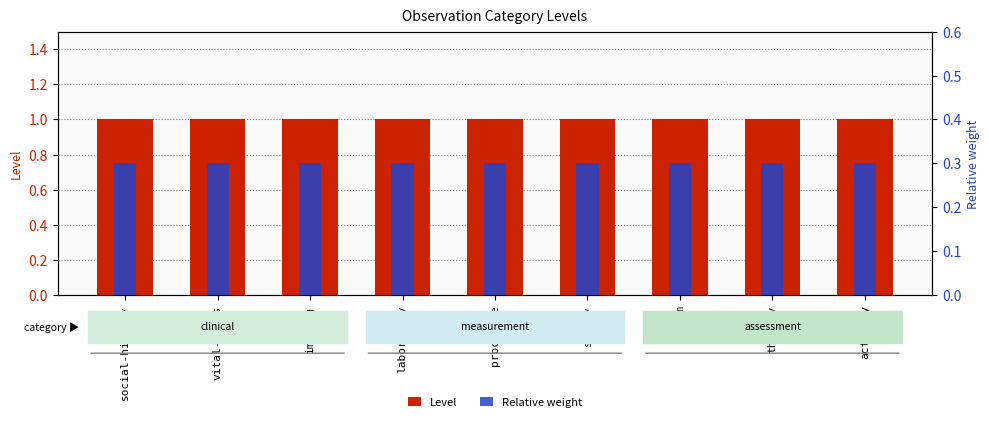

What is the greatest value displayed?

1.0